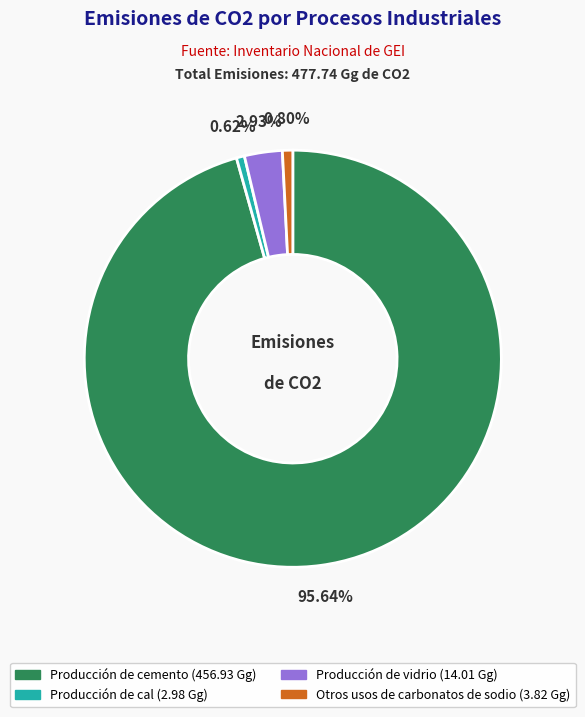

Does Producción de cemento account for over 50% of the chart?

Yes